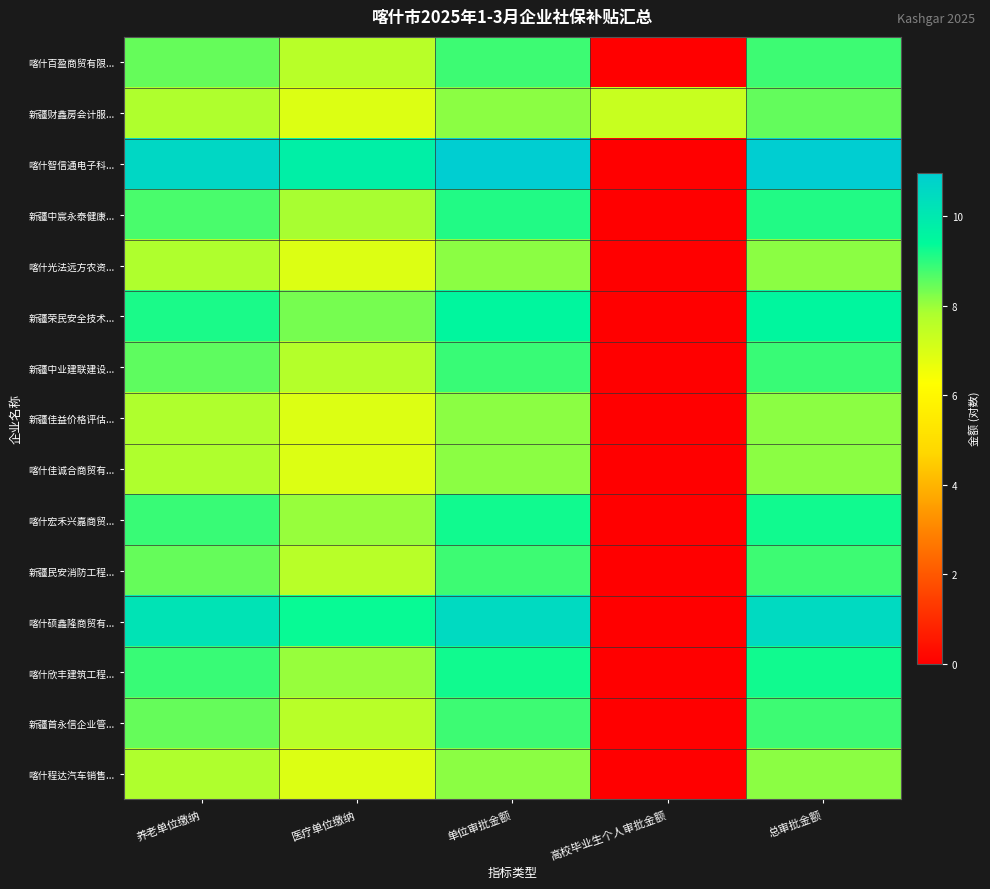

Which series has the largest total across all categories?

喀什智信通电子科...